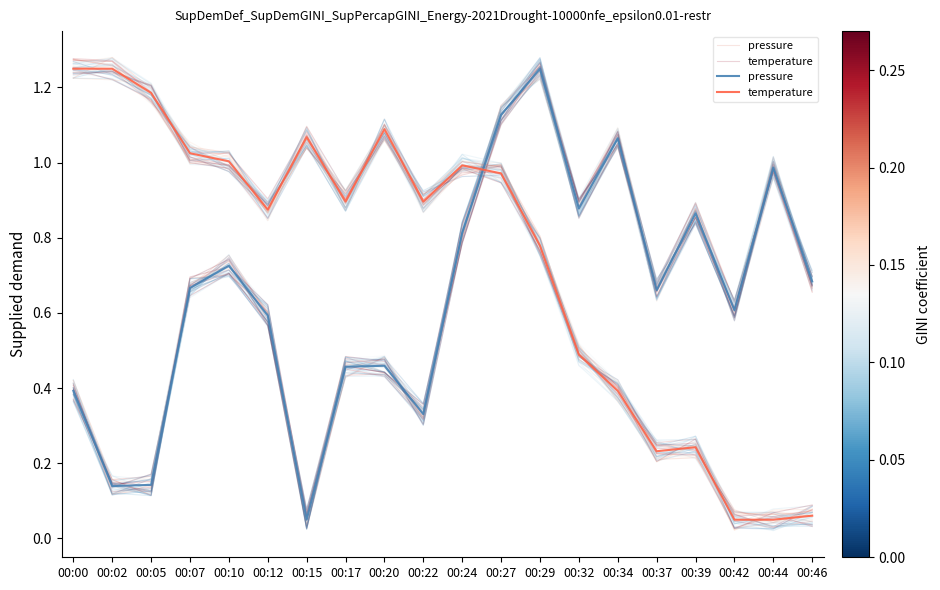

Where do pressure and temperature first cross each other?

00:24 and 00:27